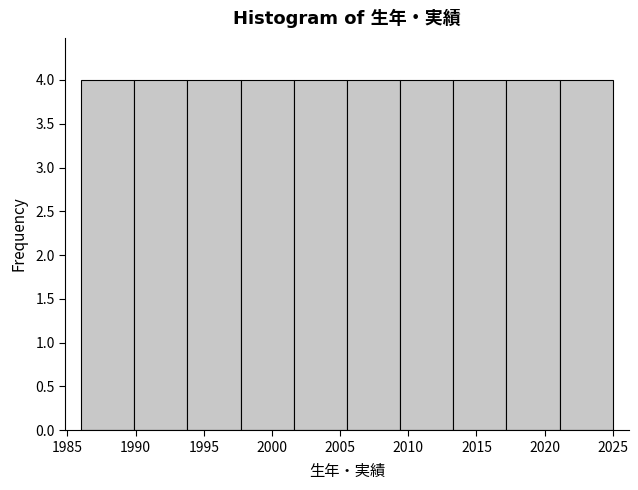

Reading left to right, list every bar in this chart as the range it spans on the x-axis followed by its height. Neither the bar edges nor the heights are printed on the chart, so give them approximately, as read against the axes.

1986.0 to 1989.9: 4
1989.9 to 1993.8: 4
1993.8 to 1997.7: 4
1997.7 to 2001.6: 4
2001.6 to 2005.5: 4
2005.5 to 2009.4: 4
2009.4 to 2013.3: 4
2013.3 to 2017.2: 4
2017.2 to 2021.1: 4
2021.1 to 2025.0: 4